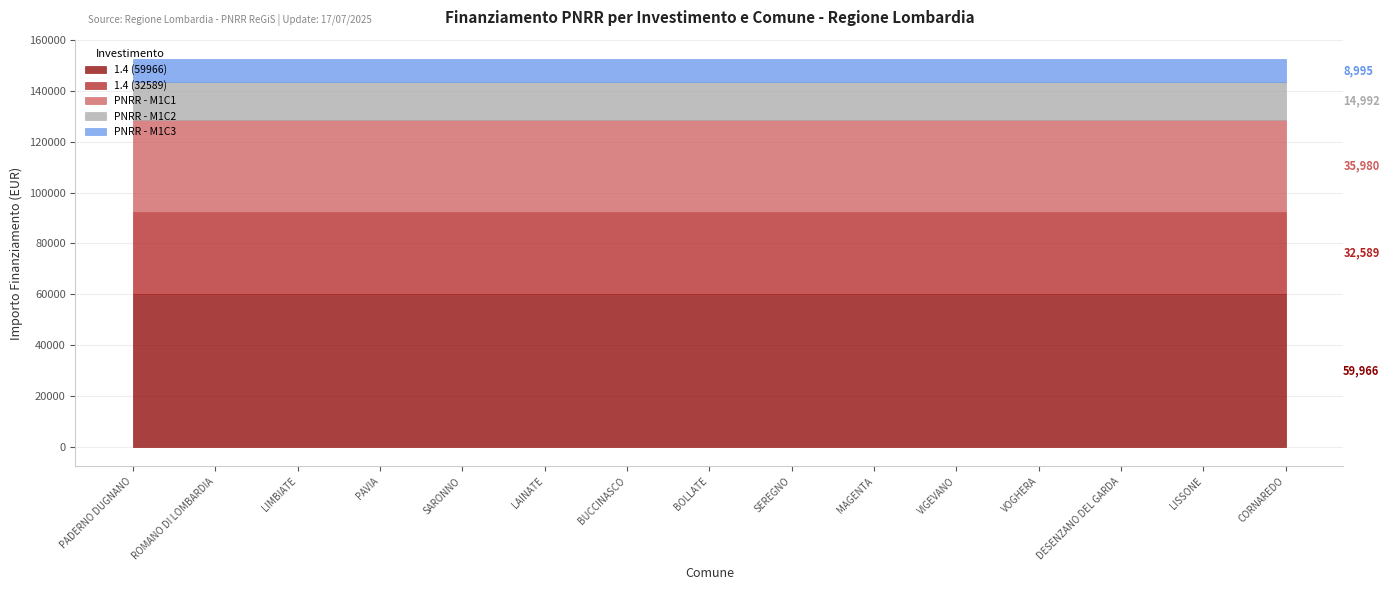

What is the lowest value of the 1.4 (59966) series?

59966.0